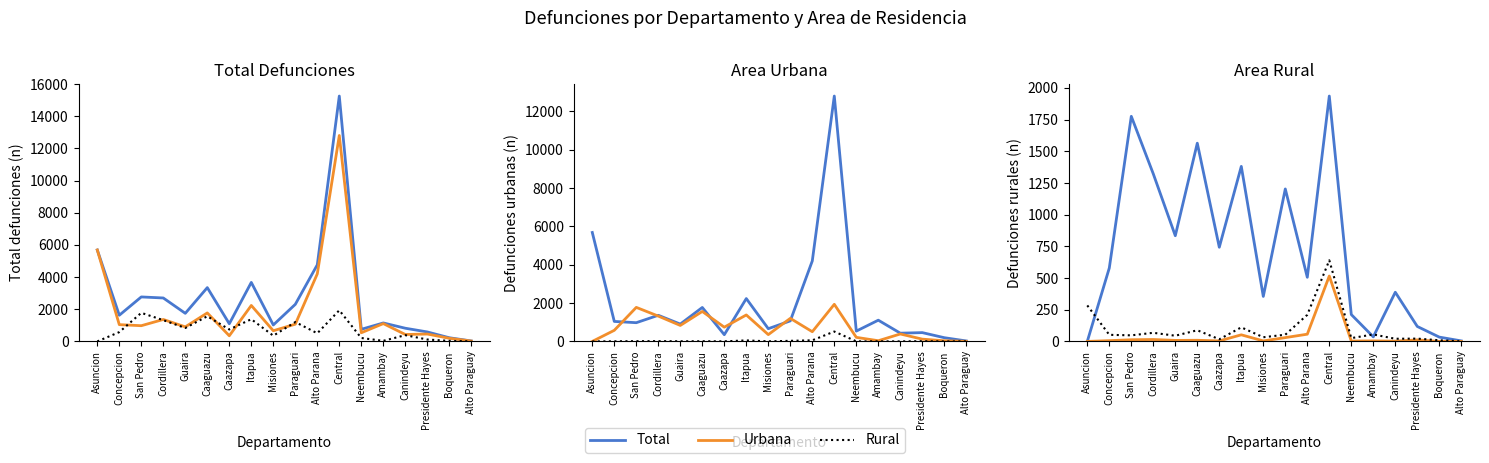

How many data points in Urbana /20 are above 52?

8